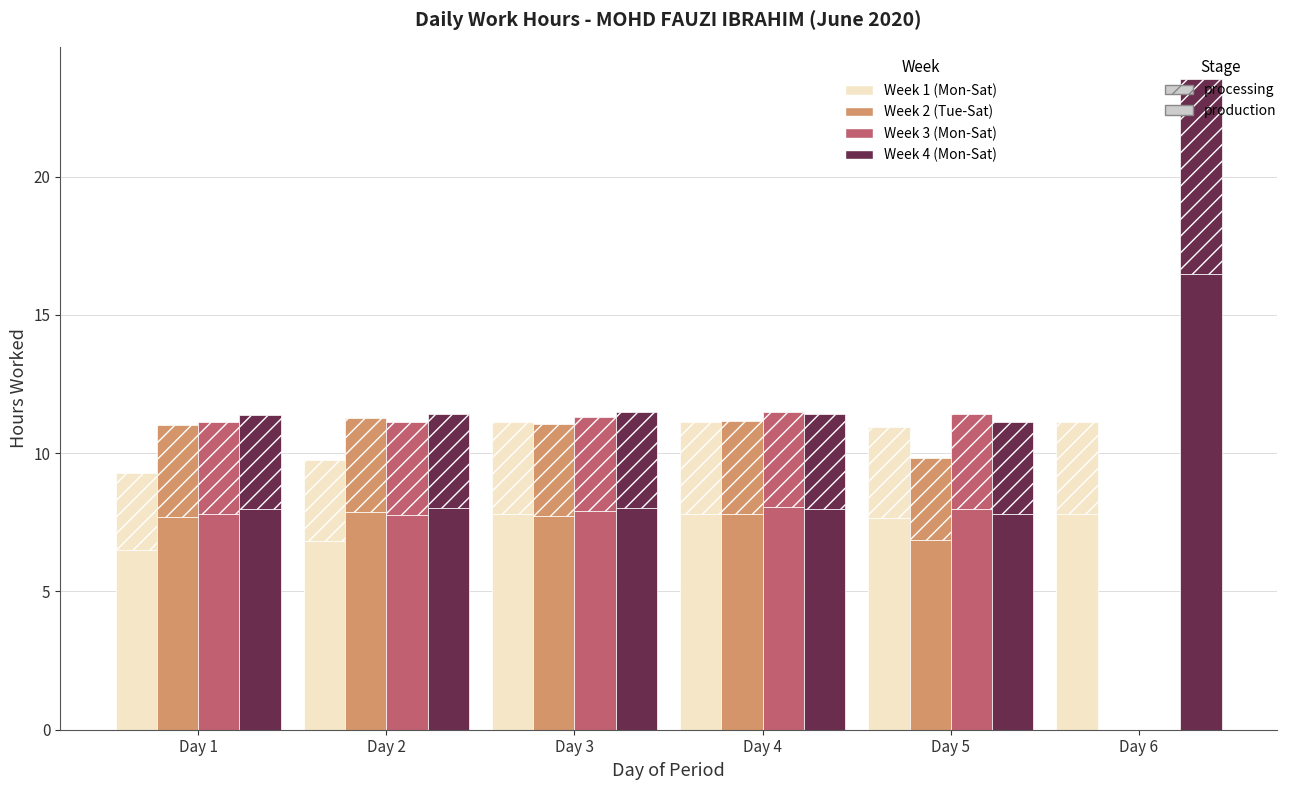

How many series are shown in this chart?

4